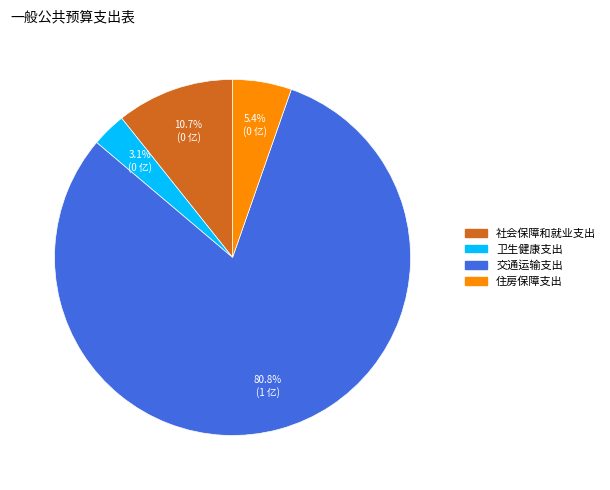

How many slices are in this pie chart?

4